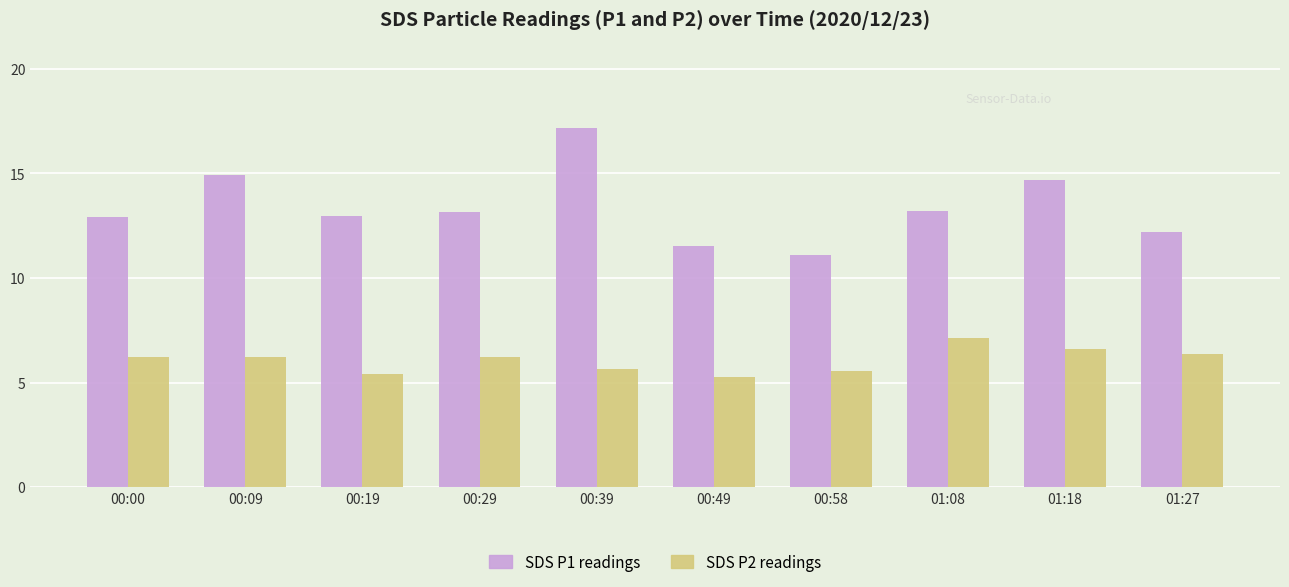

At which category is the sum across all series the highest?

00:39